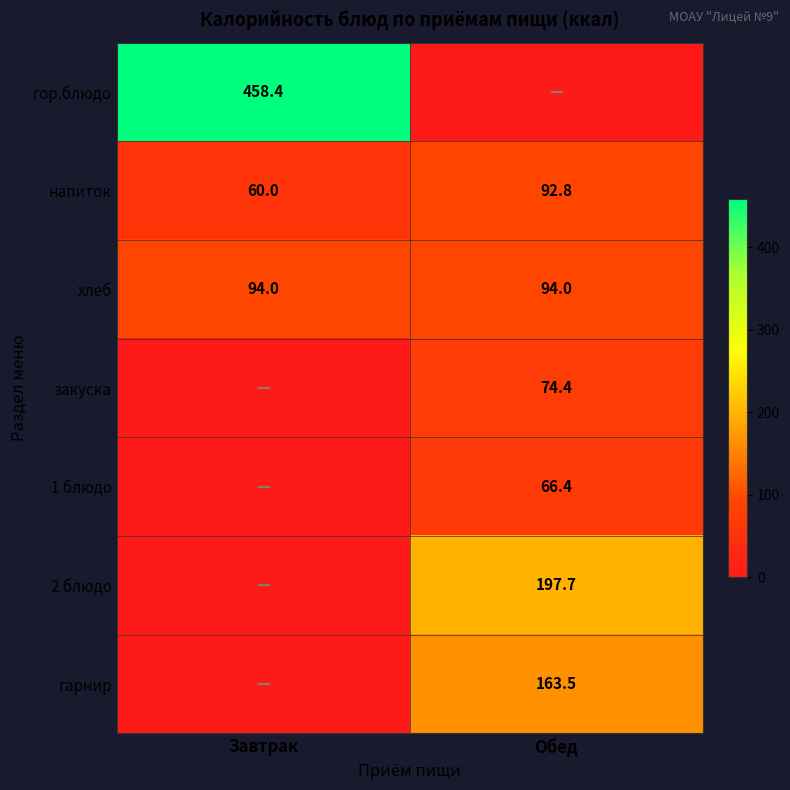

What is the sum of all напиток values?

152.8